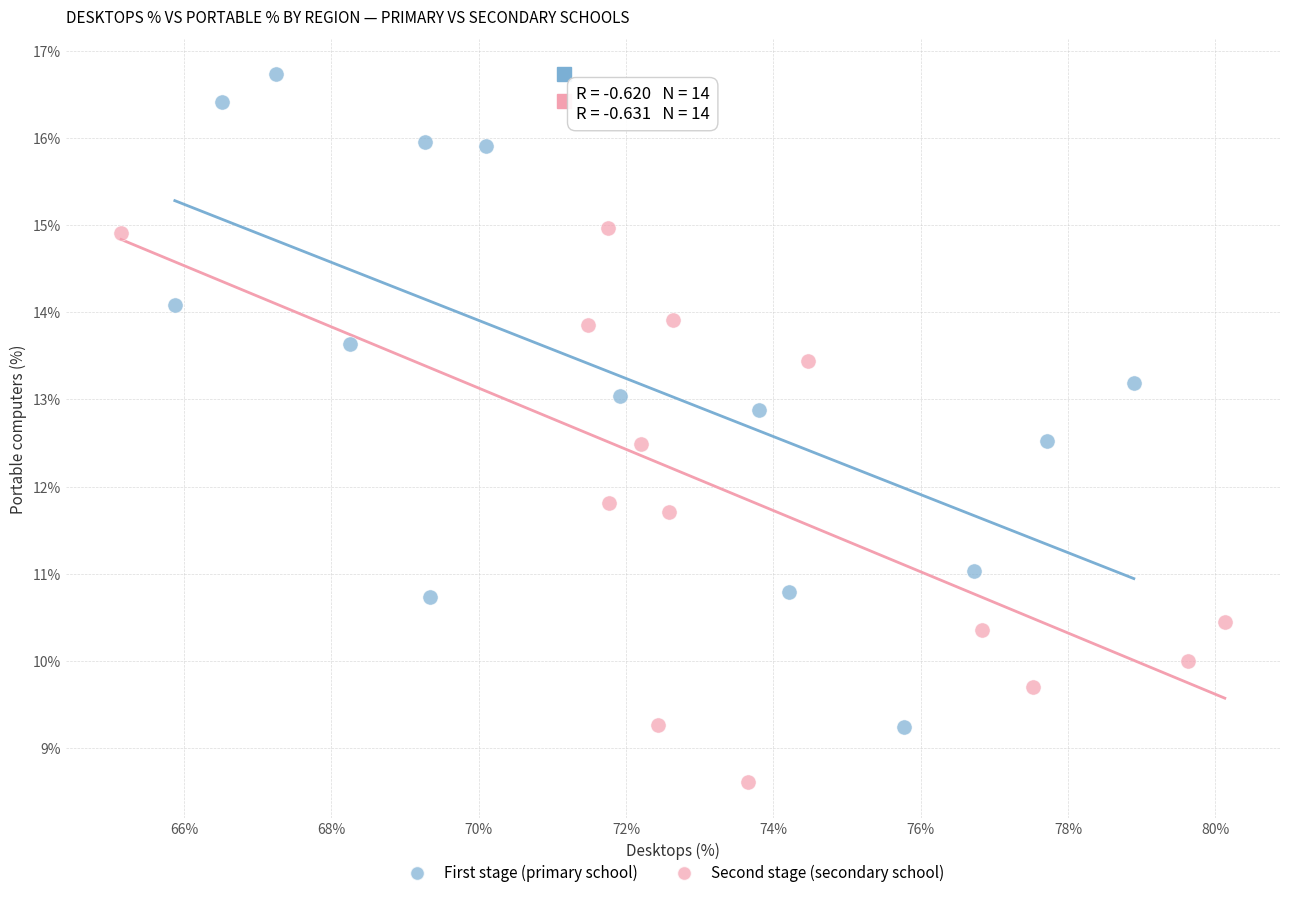

Which series has the widest spread of Y values?

First stage (primary school)